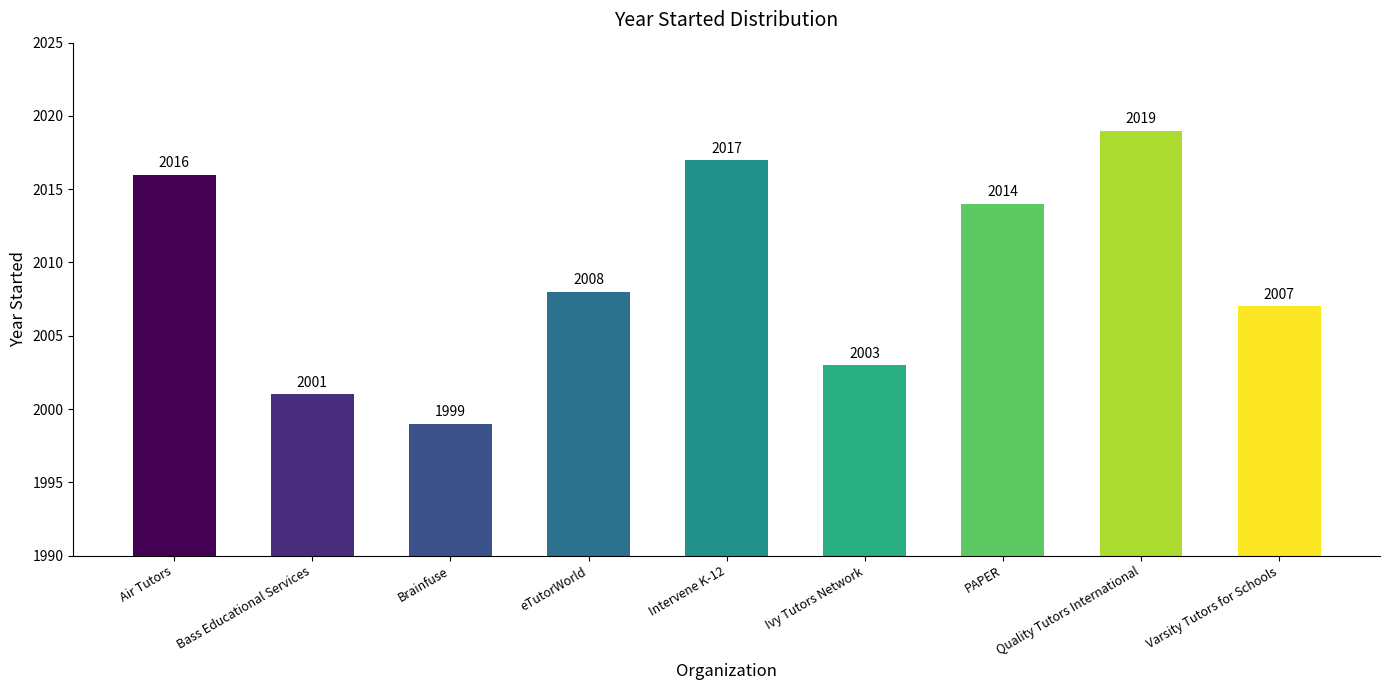

Reading right to left, extract all data points from this chart.

2007	2019	2014	2003	2017	2008	1999	2001	2016